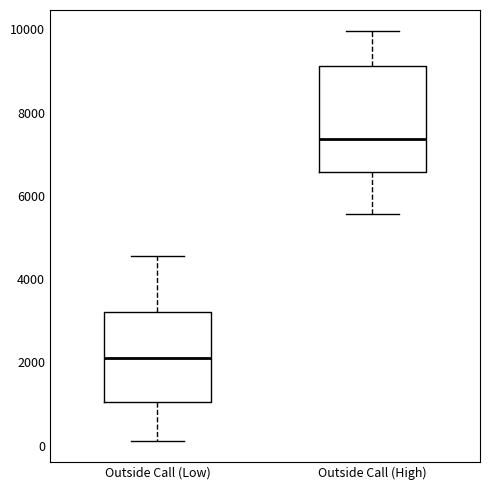

Reading left to right, read every box against the y-axis: the position of its median line, the range the box covers, and the ends of its whiskers. The values are not printed on the chart, so give them approximately, as read against the axis.

Outside Call (Low): median 2000, box 1000 to 3200, whiskers 200 to 4600
Outside Call (High): median 7400, box 6600 to 9200, whiskers 5600 to 10000